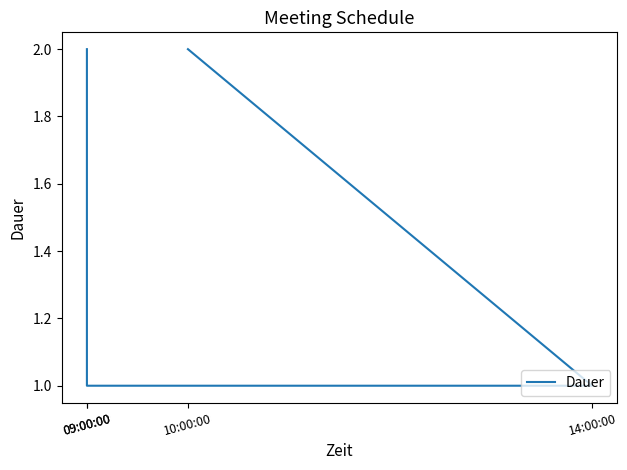

What is the difference between the values at 09:00:00 and 09:00:00?

1